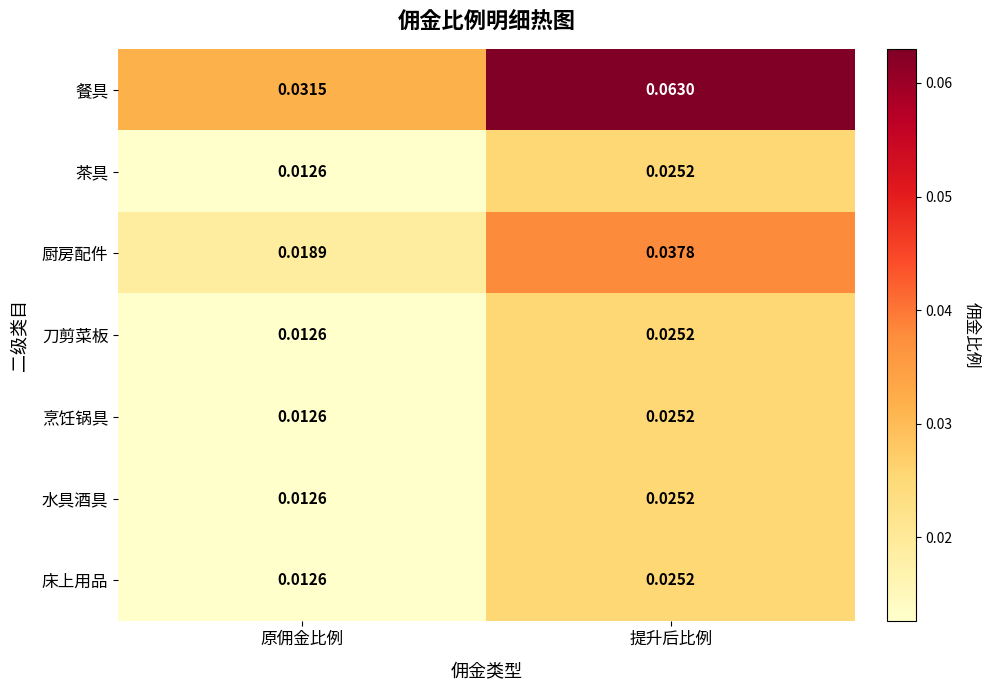

Which series has the largest range (max minus min)?

餐具